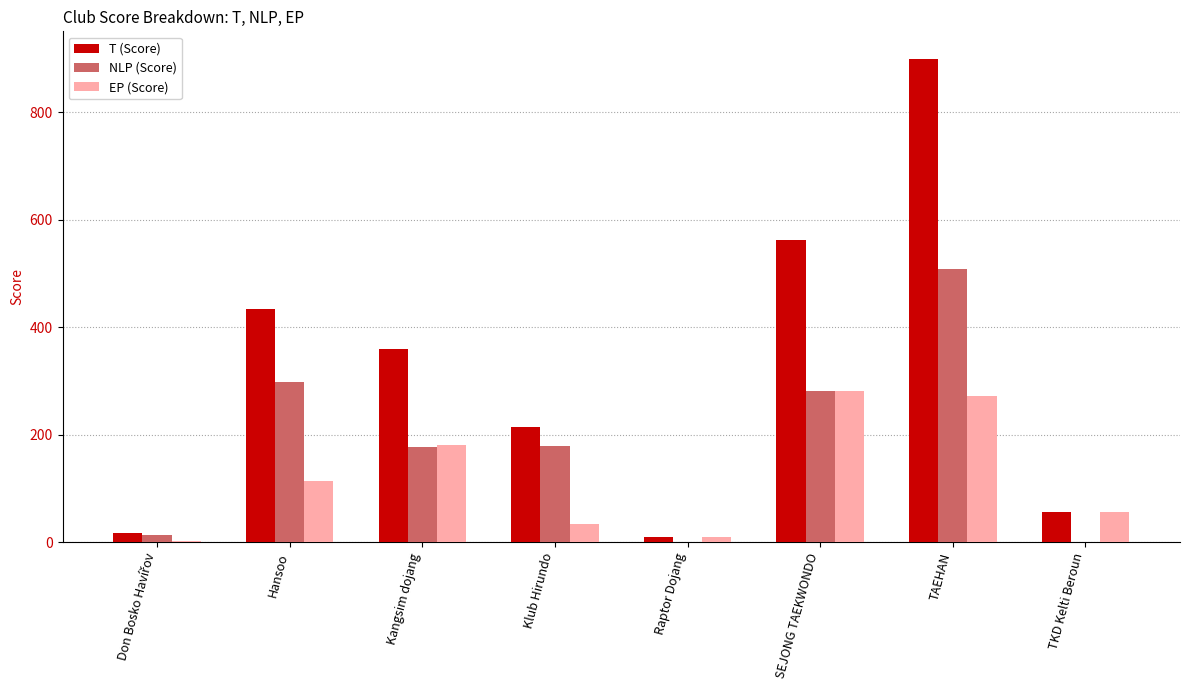

At which label is NLP (Score) closest to 254?

SEJONG TAEKWONDO